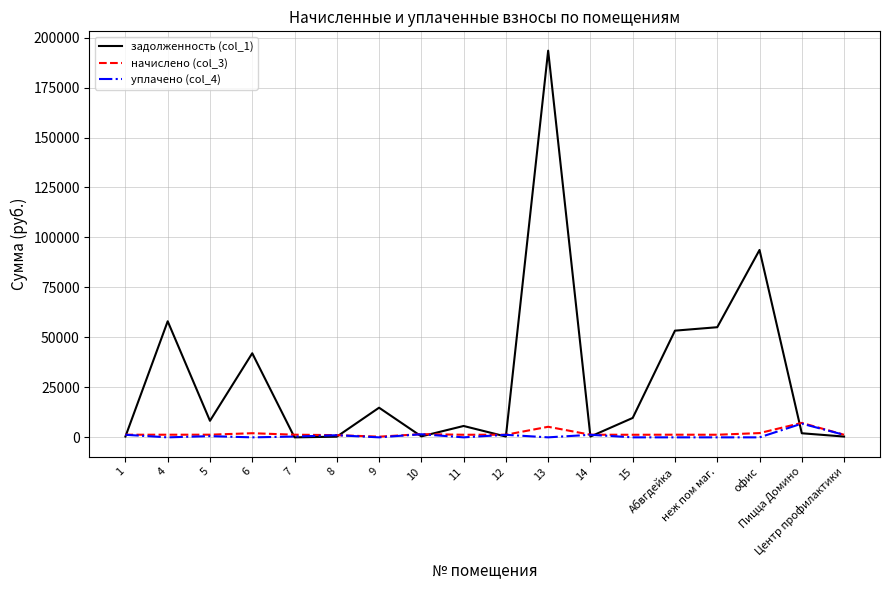

How many lines are shown in the chart?

3